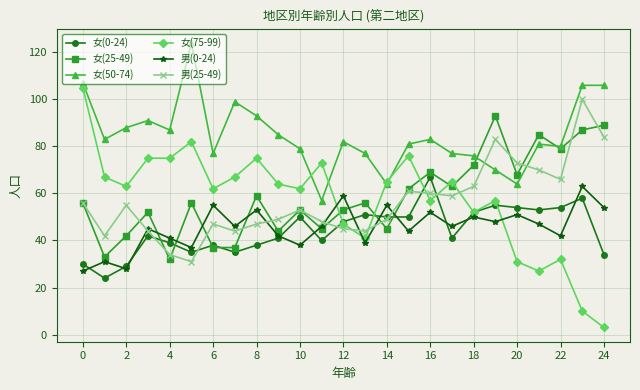

What is the difference between the maximum and minimum values in the 男(25-49) series?

69